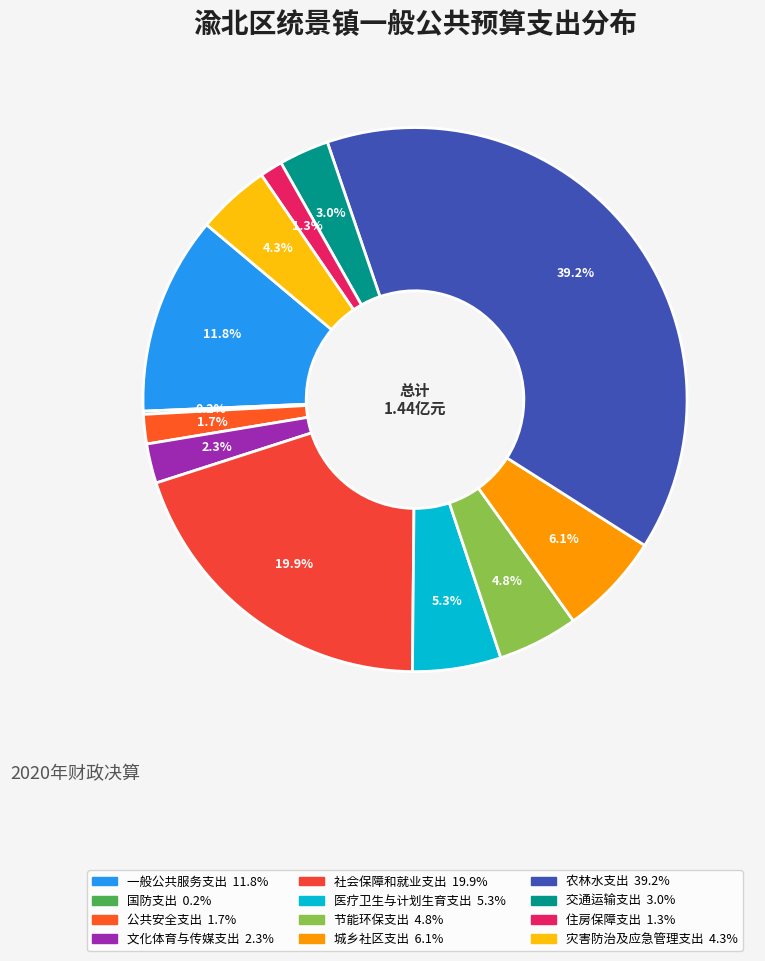

Is there a majority slice in this chart?

No